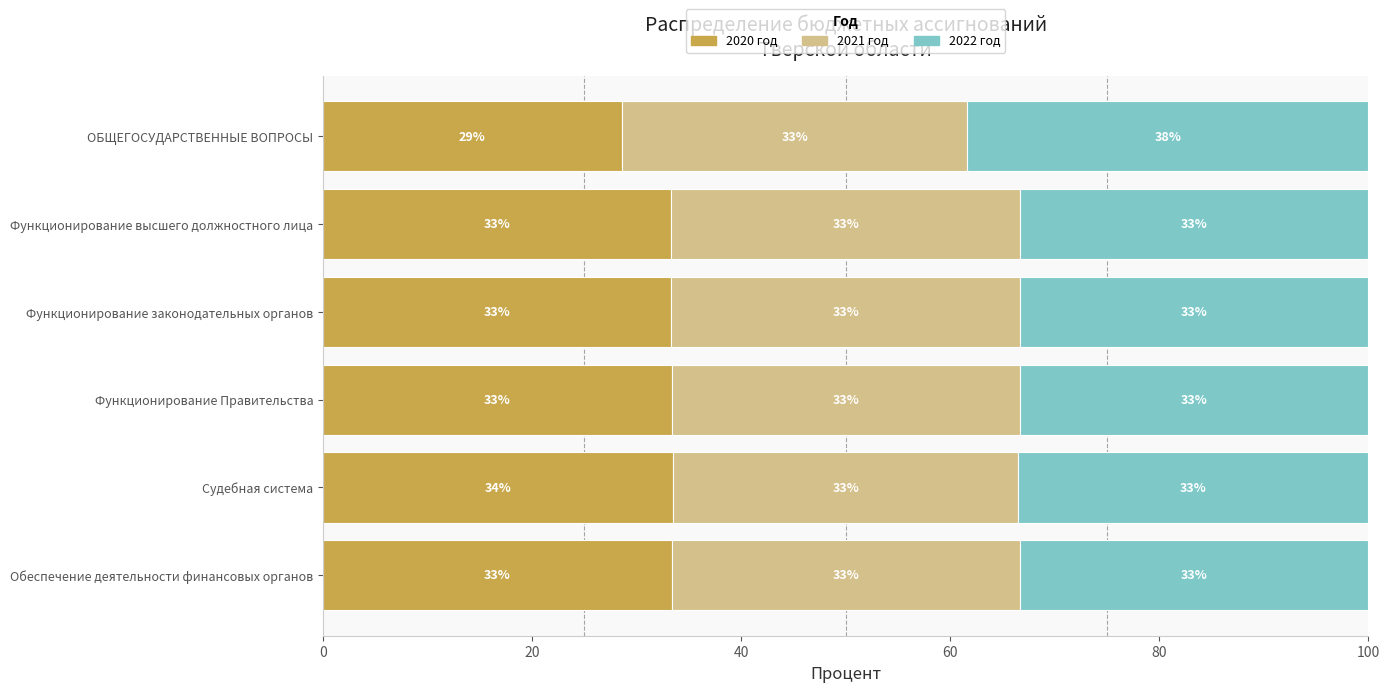

True or false: 2020 год has a value of 33.4 at Функционирование Правительства.

True